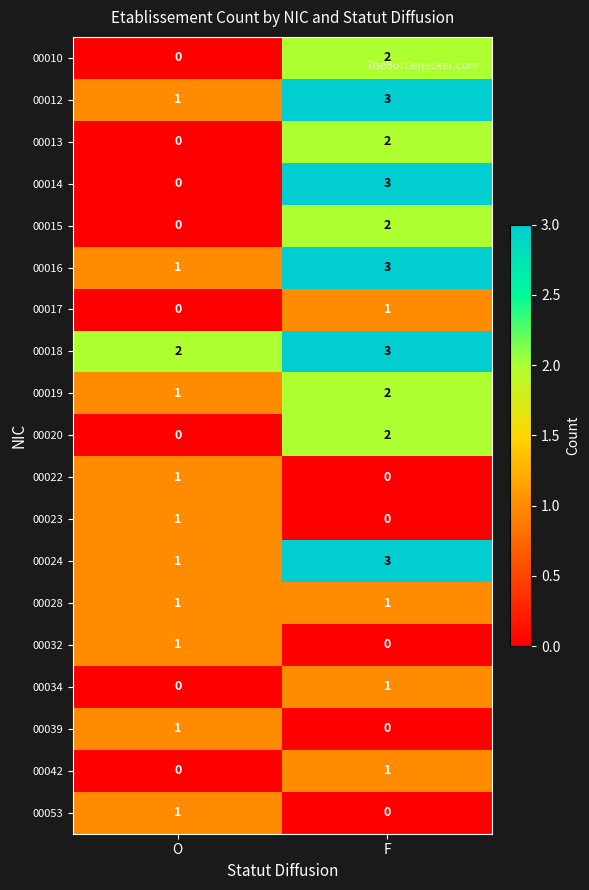

Which series has the widest spread of values?

00014